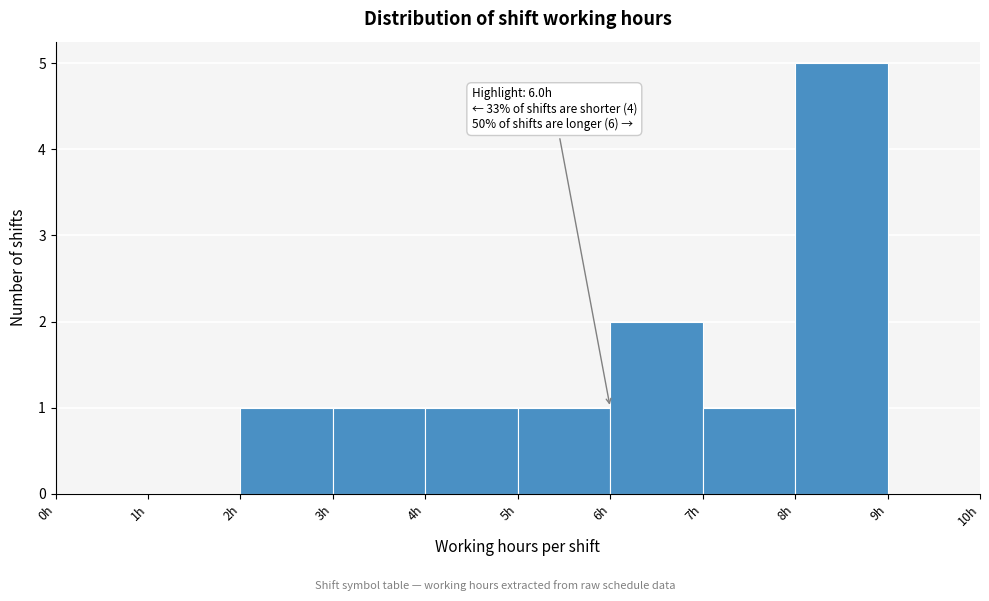

Over which range of the x-axis is the bar tallest?

8 to 9